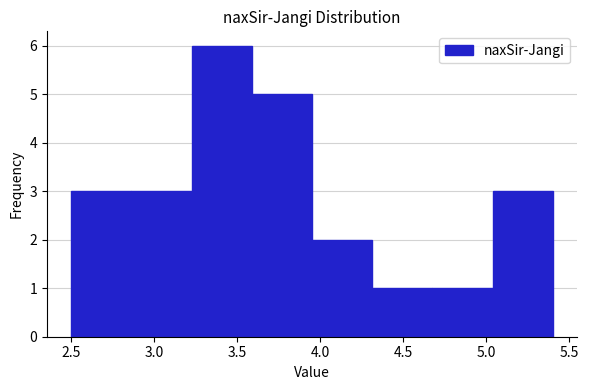

Which range on the x-axis has the tallest bar?

3.25 to 3.60